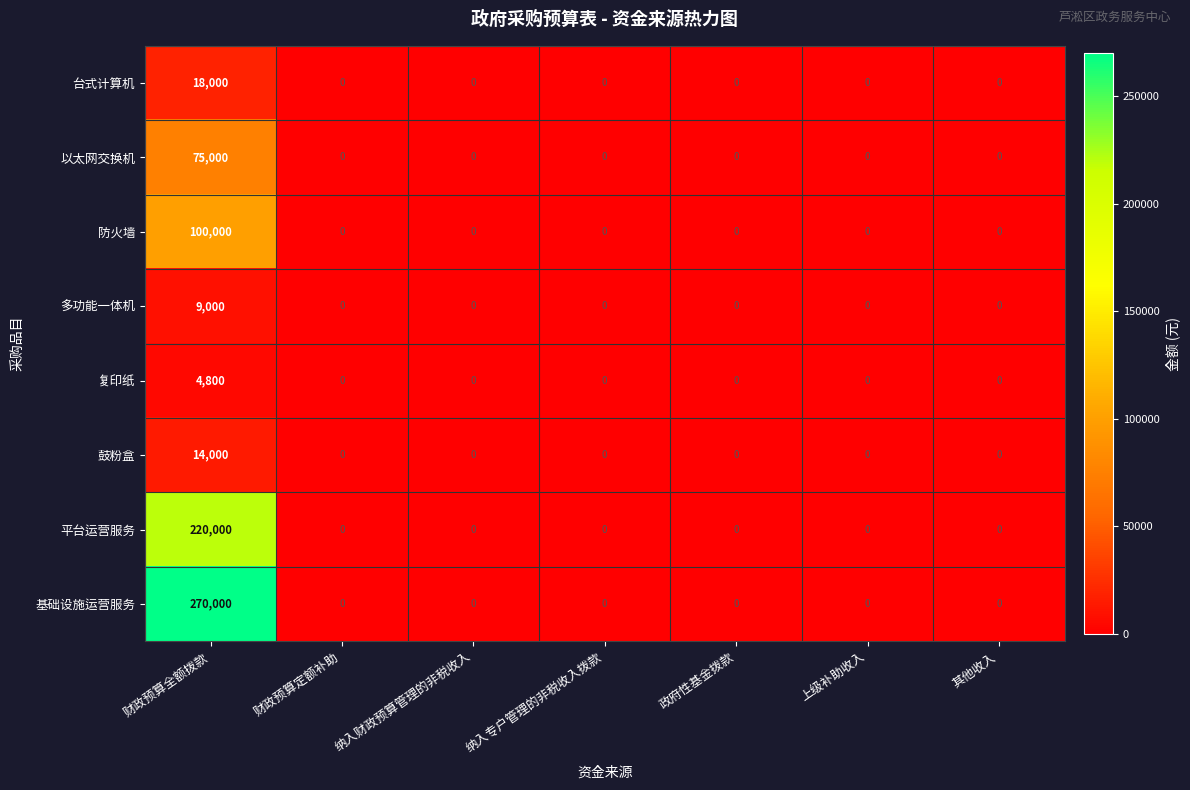

How many distinct data groups are displayed?

8